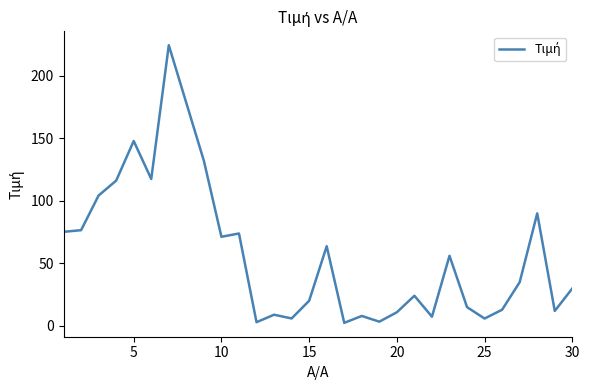

Is this an area chart (filled region under the line)?

No